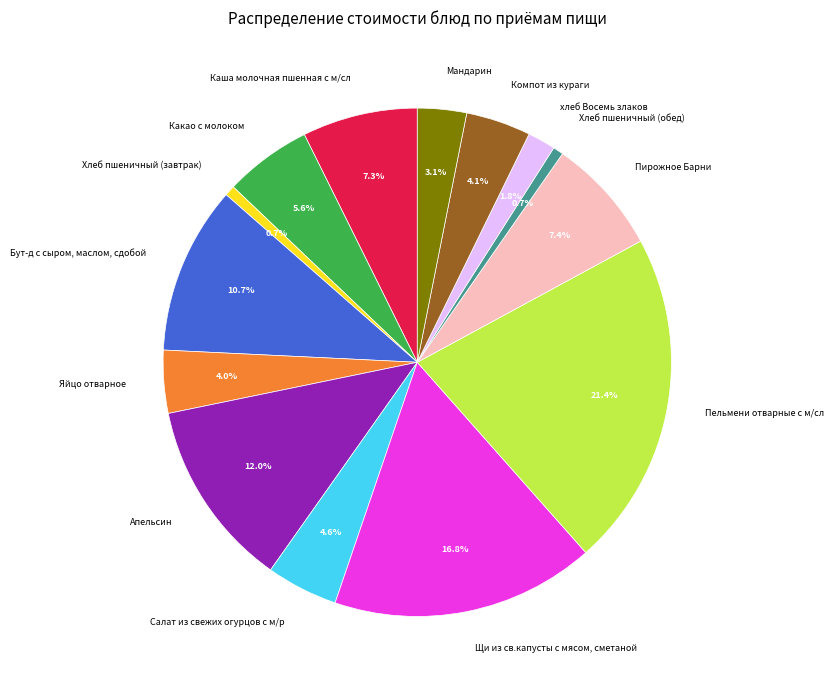

Which slice is the largest?

Пельмени отварные с м/сл